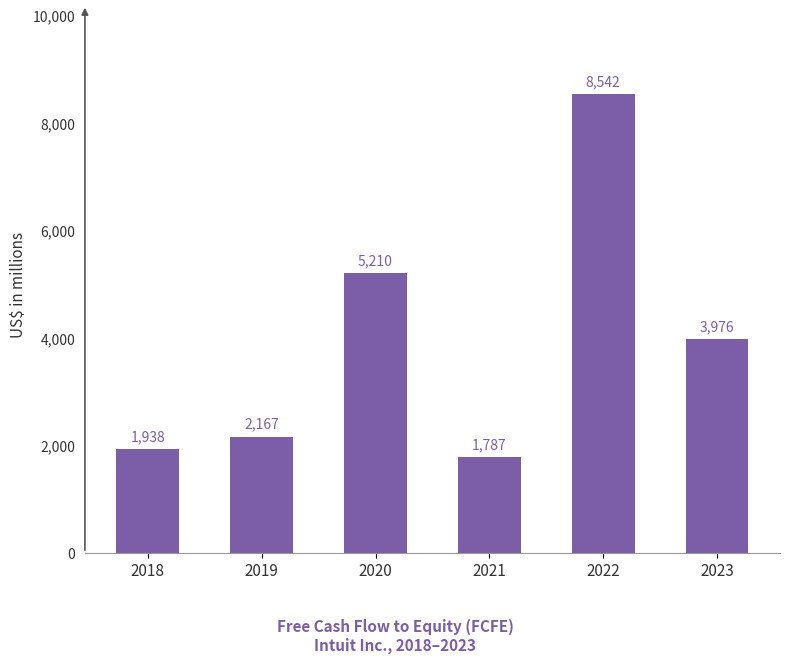

What is the smallest value displayed?

1787